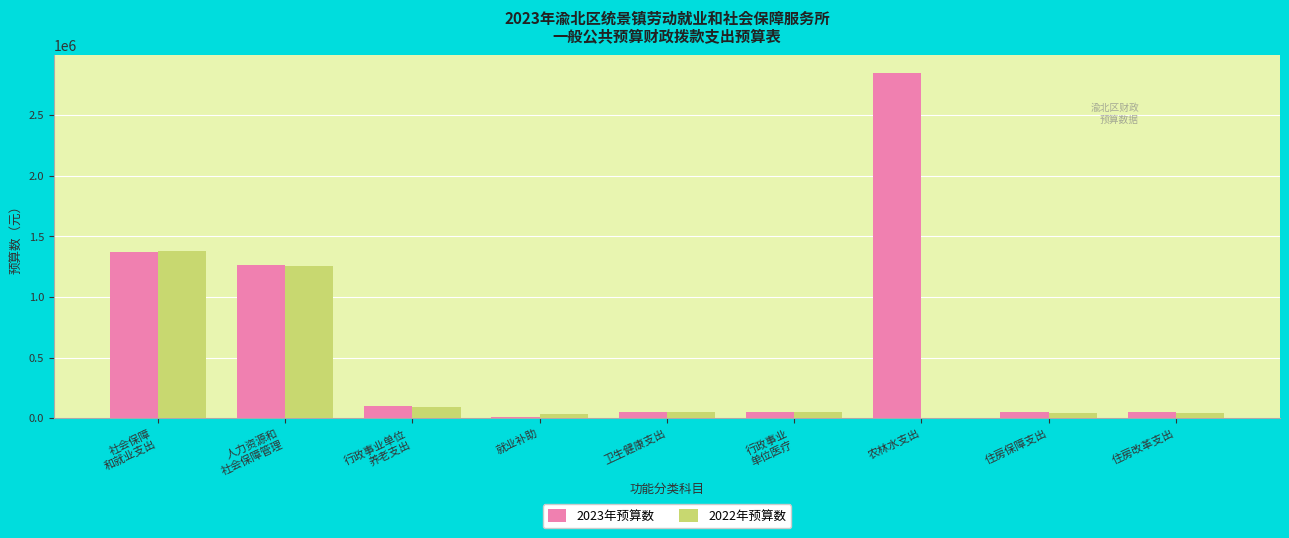

Which series has the largest total across all categories?

2023年预算数